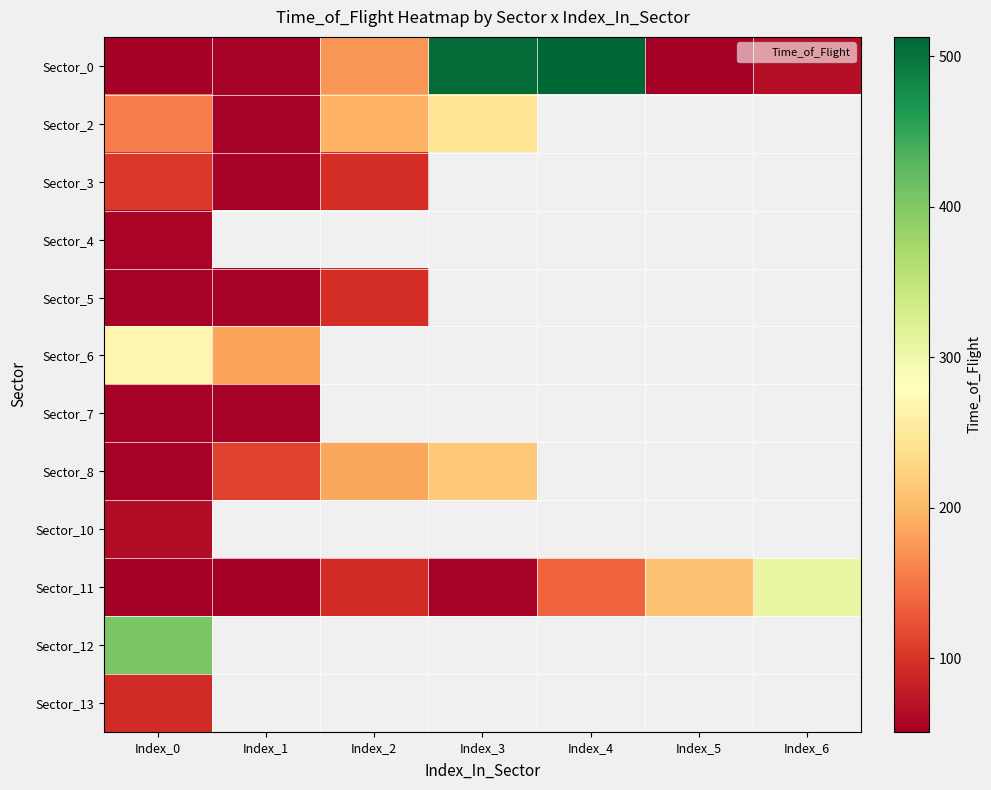

How many values in the Sector_2 series are below 244?

3